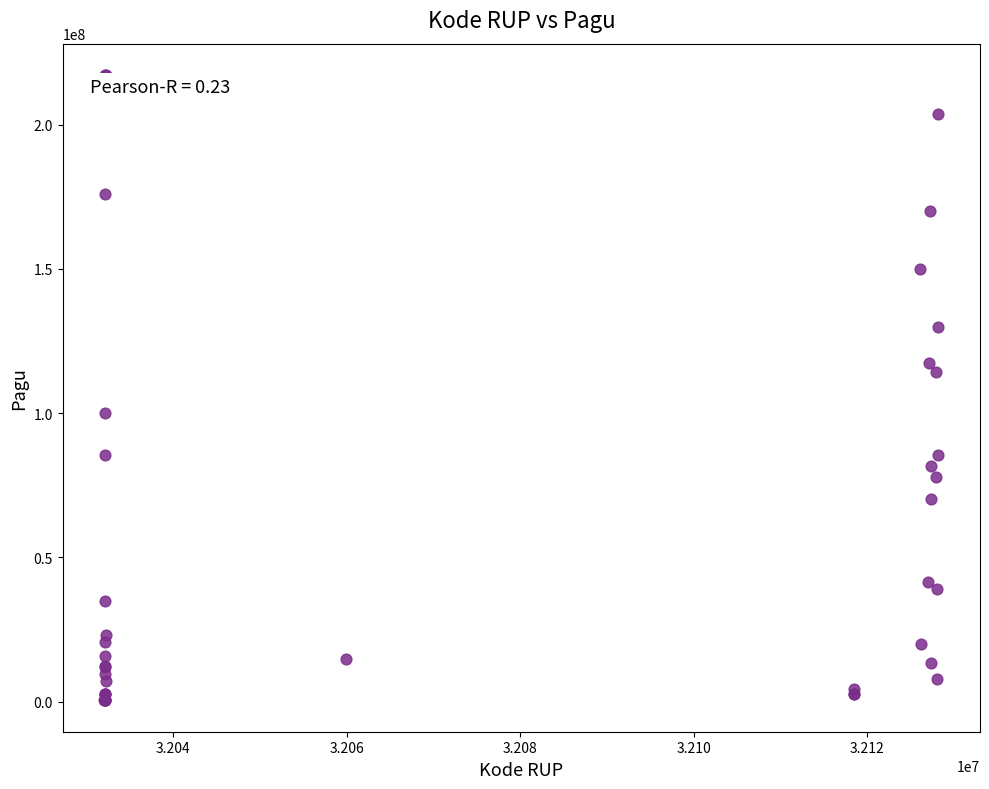

What Y value in the scatter plot is closest to 108830000?

114296000